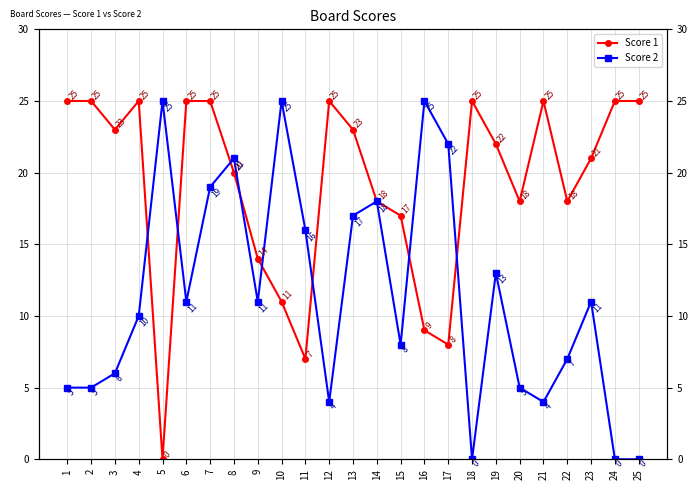

At which category does the chart reach its peak across all series?

1